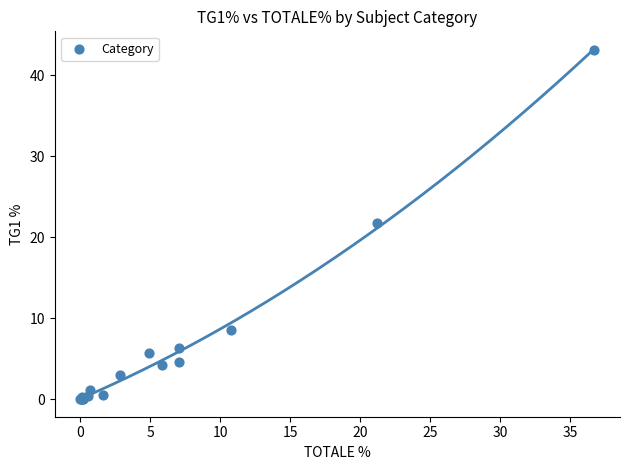

What Y value in the scatter plot is closest to 21?

21.8